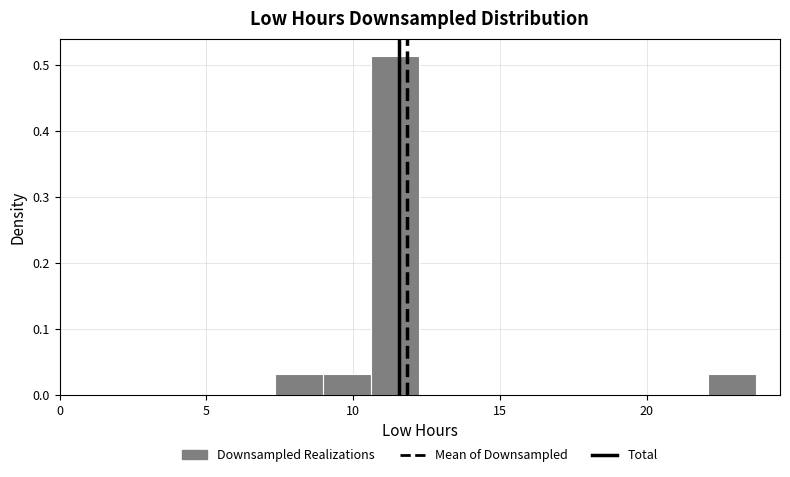

Around what value on the x-axis is the tallest bar? Give the approximate position of its centre, as read against the axis.

11.5